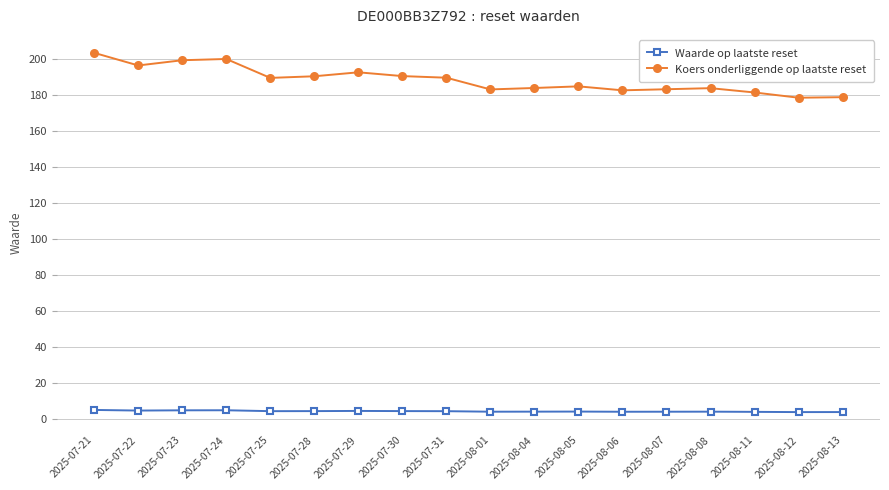

Rank the series by their maximum value, from lowest to highest.

Waarde op laatste reset, Koers onderliggende op laatste reset